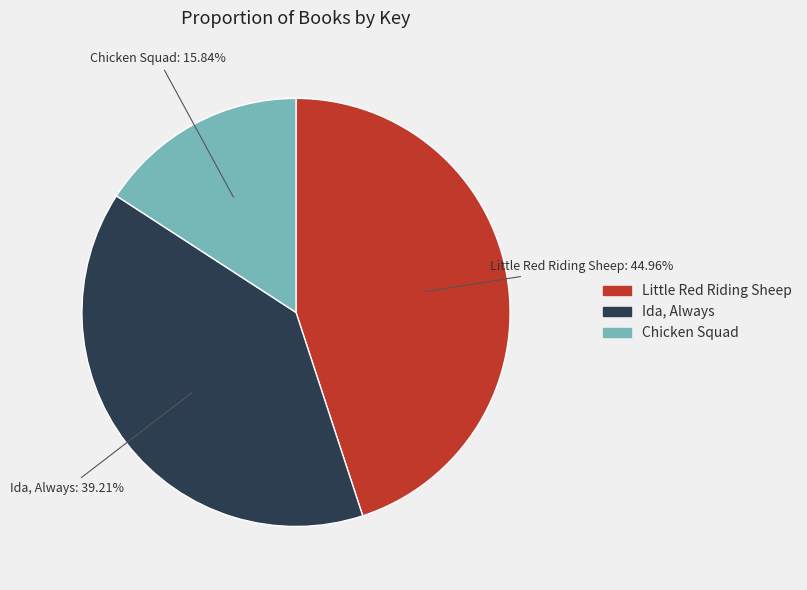

Is it true that Little Red Riding Sheep is 33% of the pie?

False